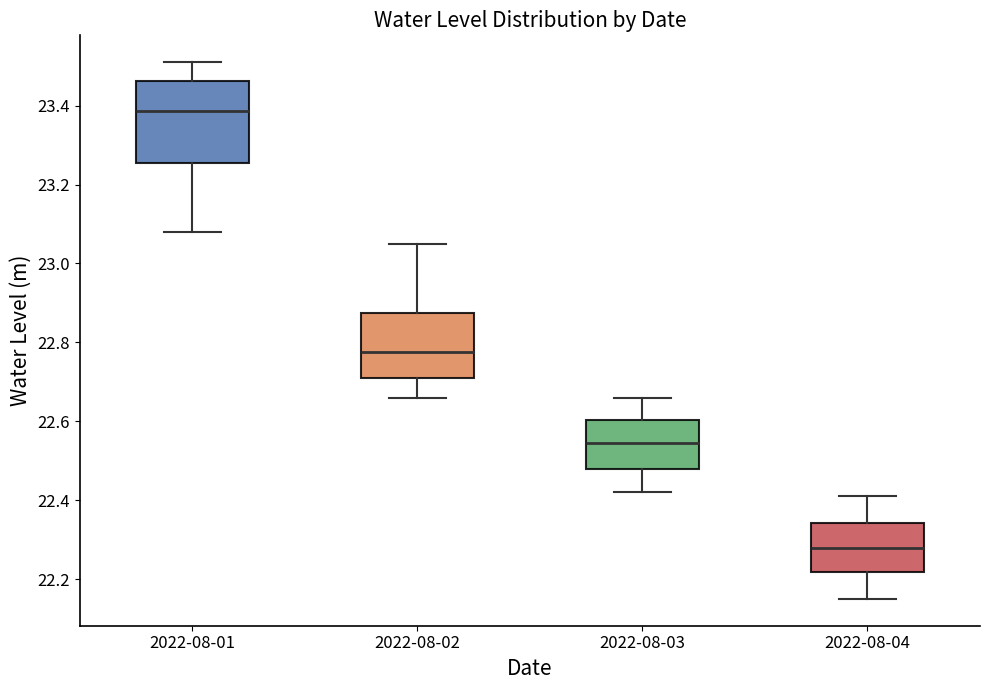

Which box is the tallest, from its lower edge to its upper edge?

2022-08-01